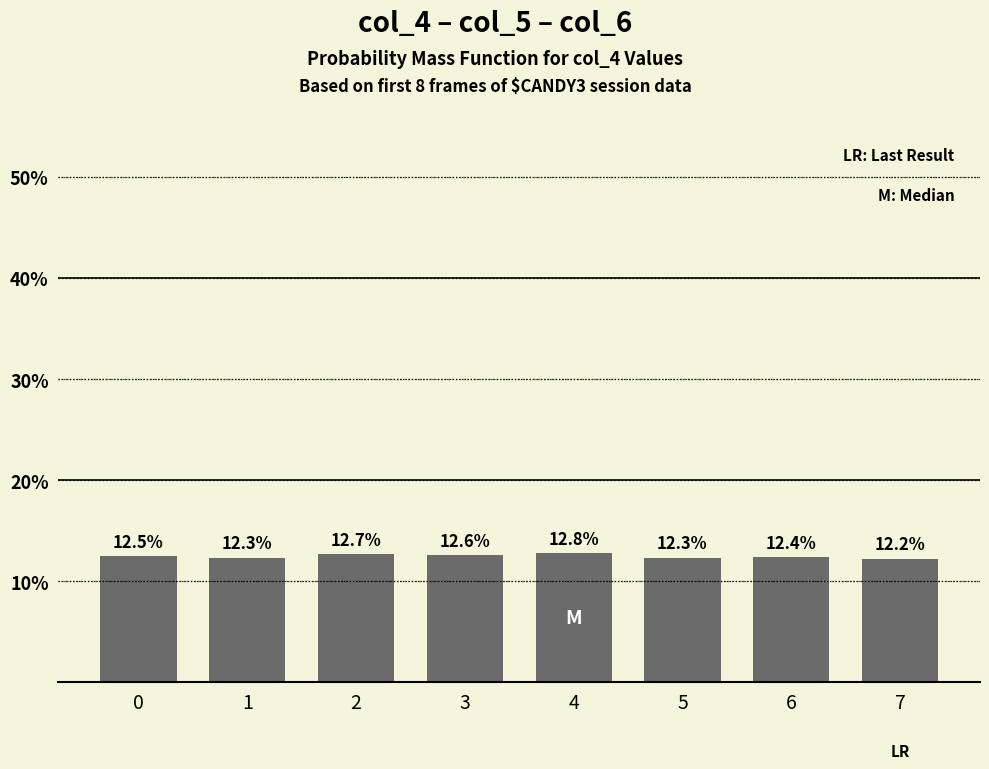

What is the difference between the maximum and minimum values?

0.6